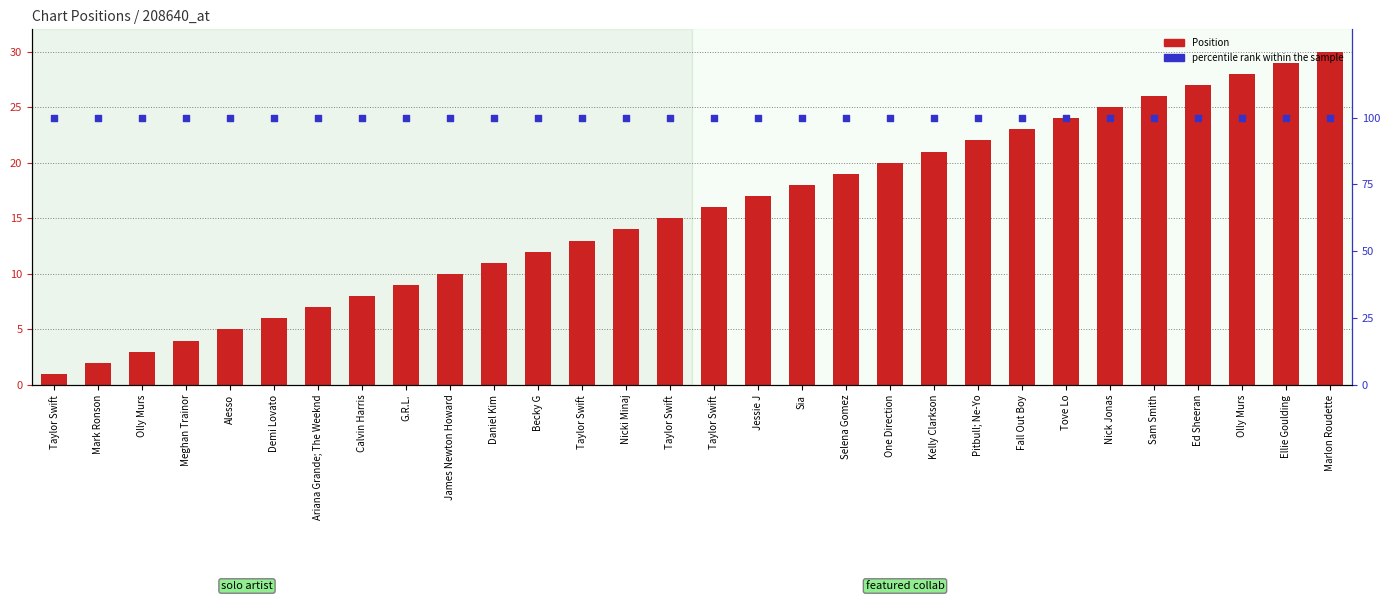

Which series has the widest spread of Y values?

Position